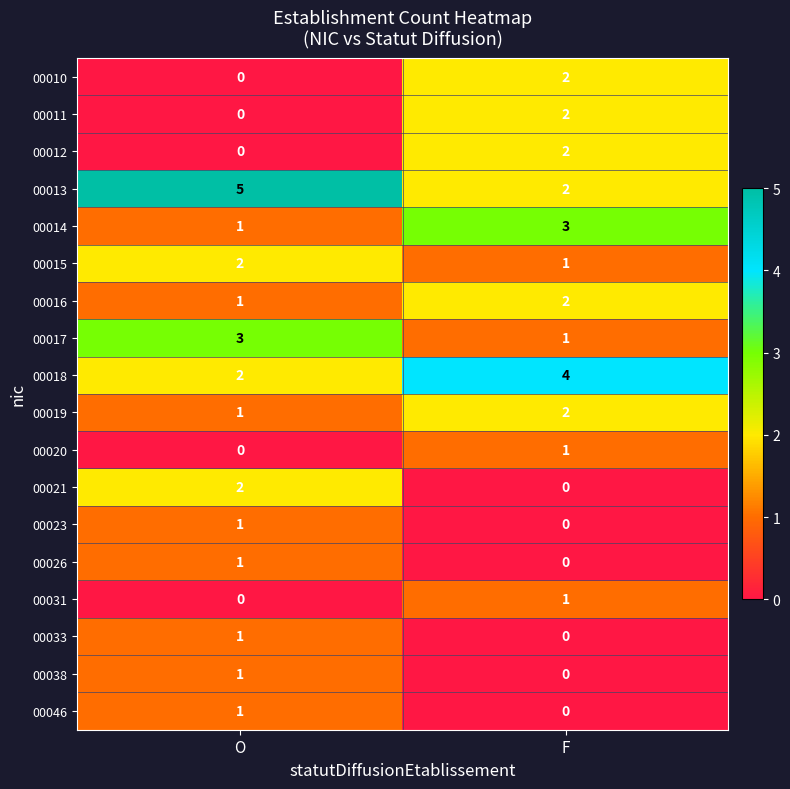

The 00011 series shows 2 at F. True or false?

True